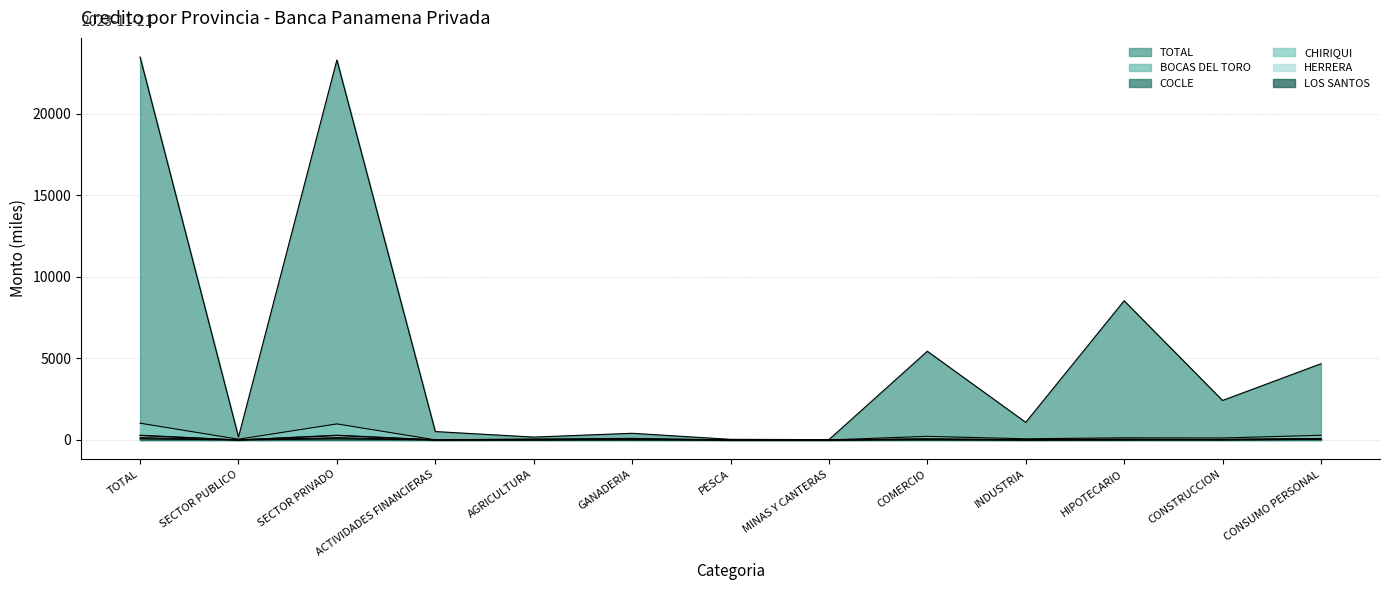

What is the label of the 1st point from the left?

TOTAL